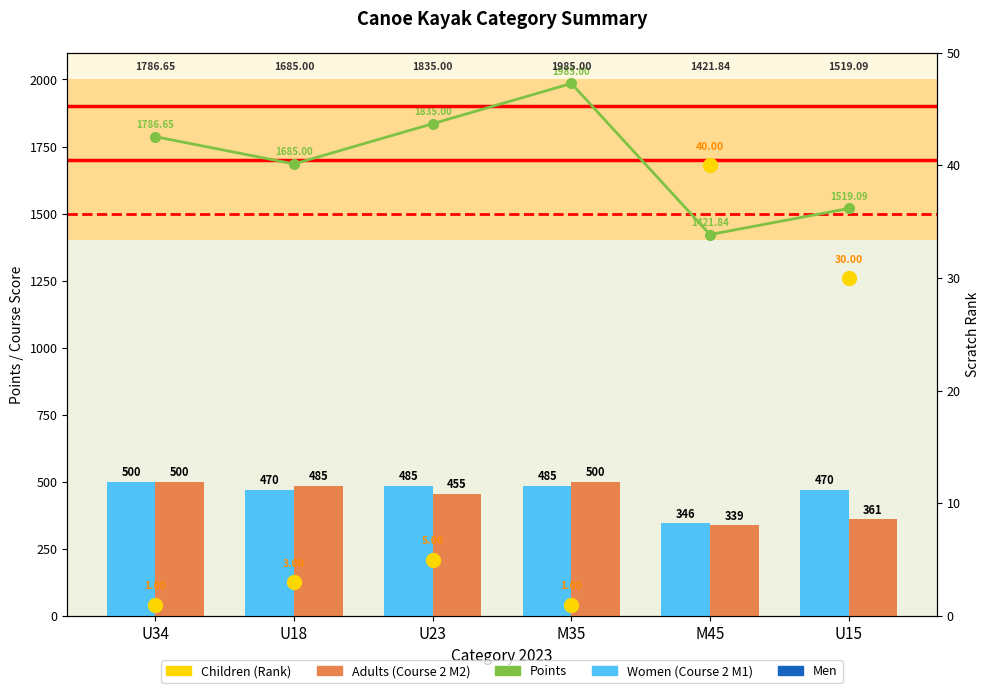

At which label does Course 2 M1 (Women) reach its peak?

U34